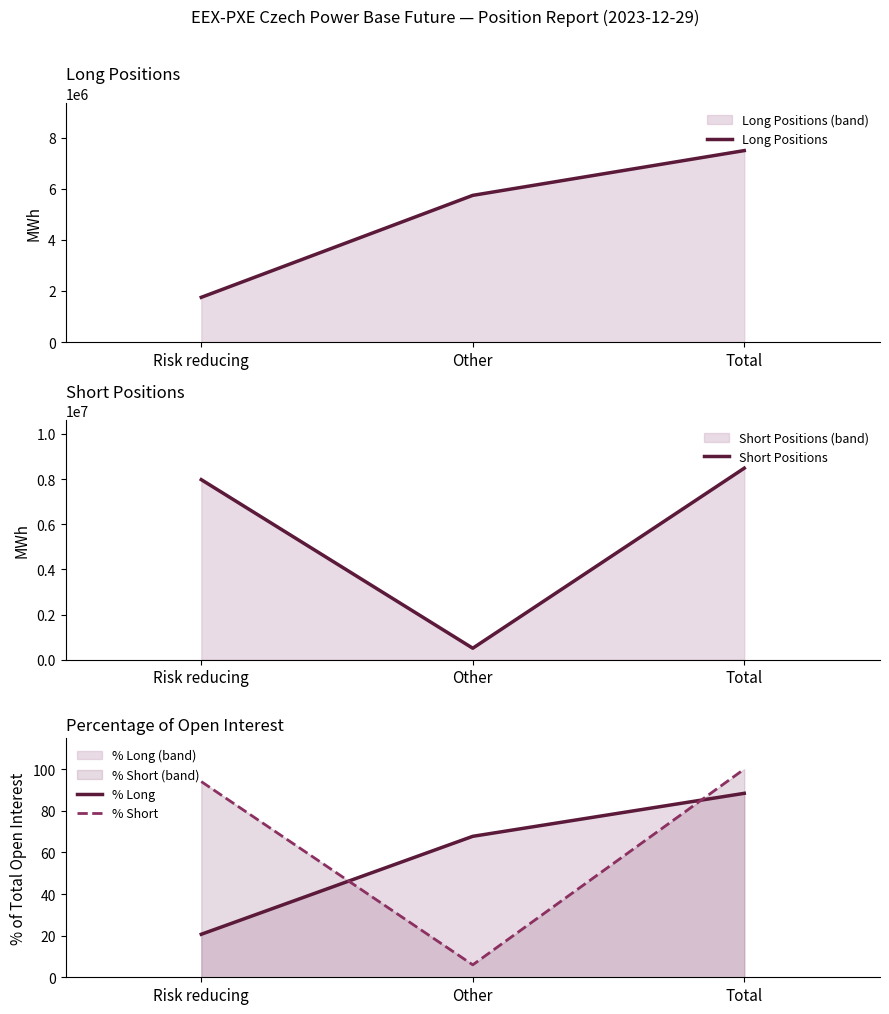

What is the sum of the % Long values at Risk reducing and Other?

88.4